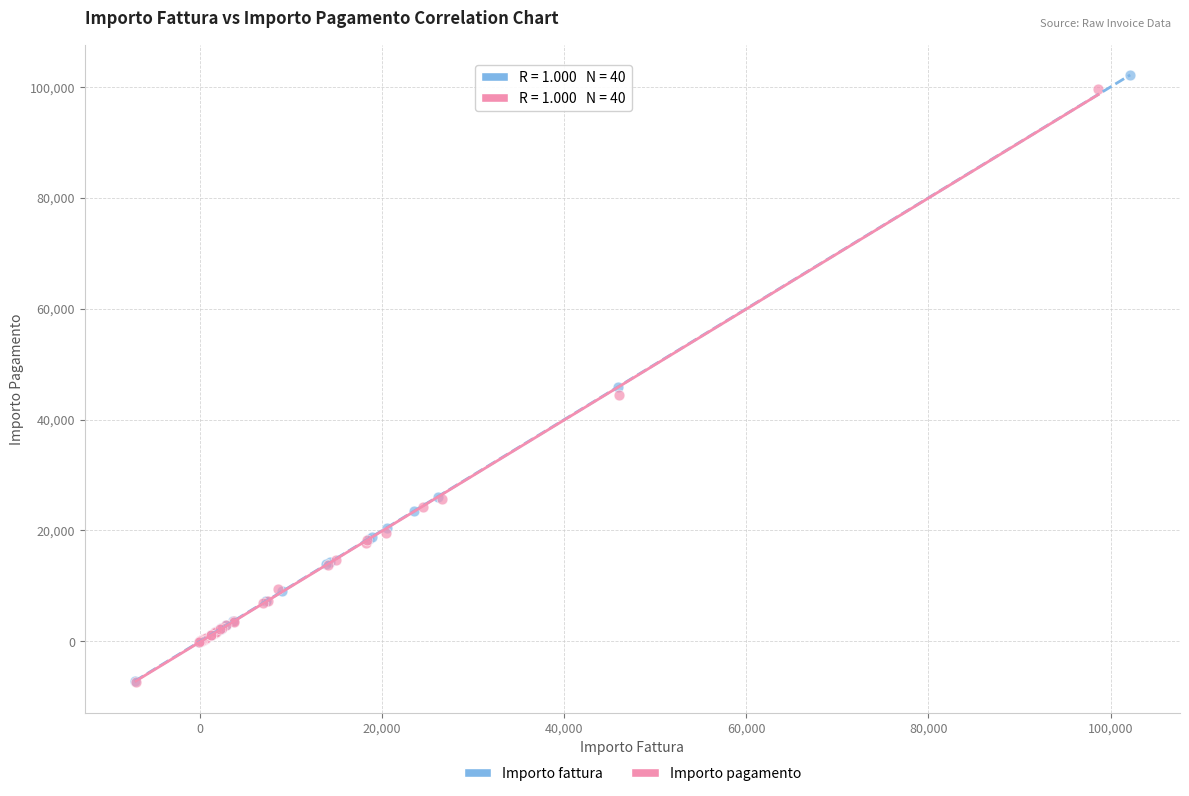

What are all the series names shown in the legend?

Importo fattura, Importo pagamento